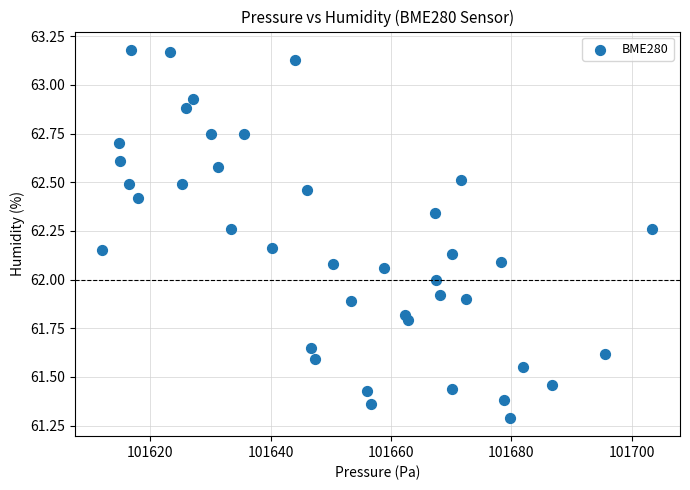

What is the range of Y values (max minus min)?

1.9